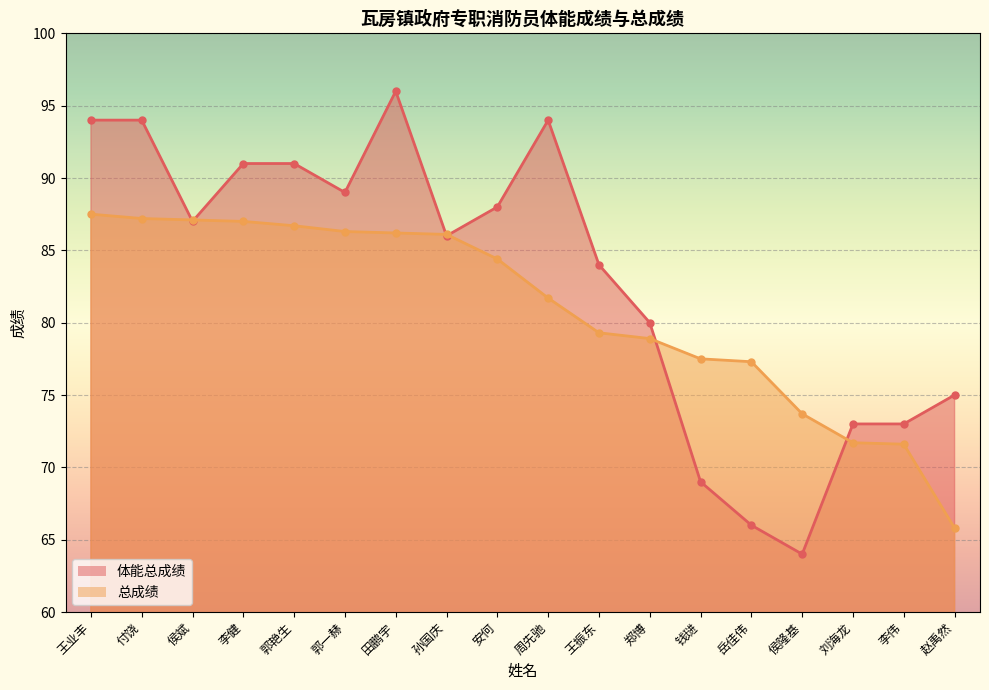

How many values in the 总成绩 series are below 84?

9